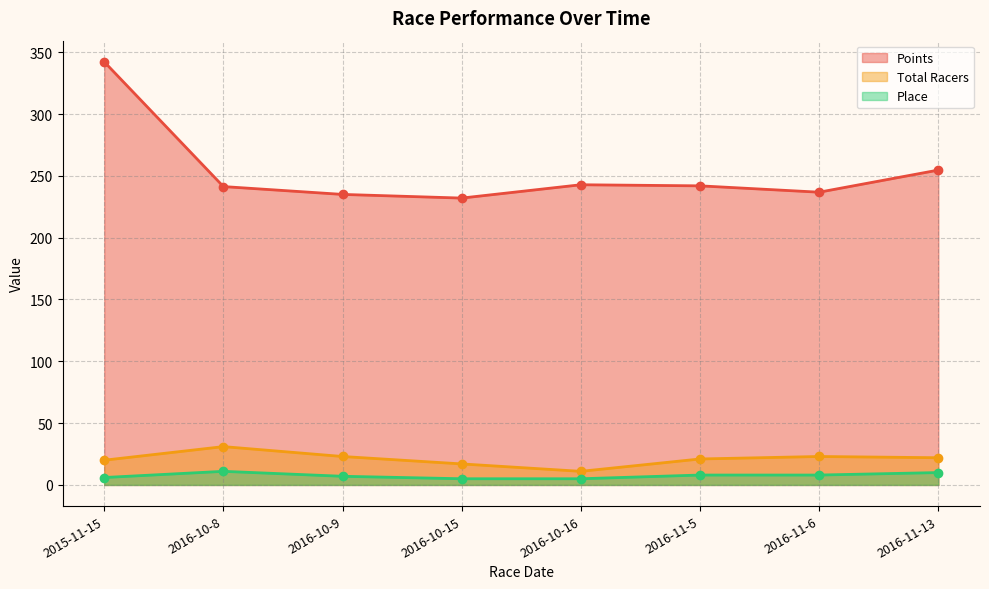

Where is the first local minimum for Points?

2016-10-15